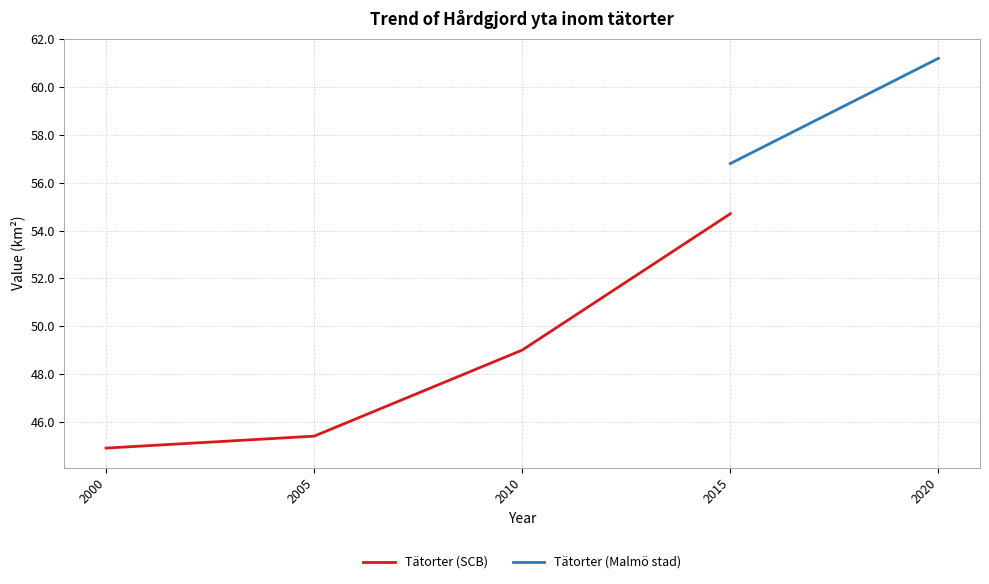

True or false: Tätorter (SCB) has more than 0 points higher than both neighbors.

False